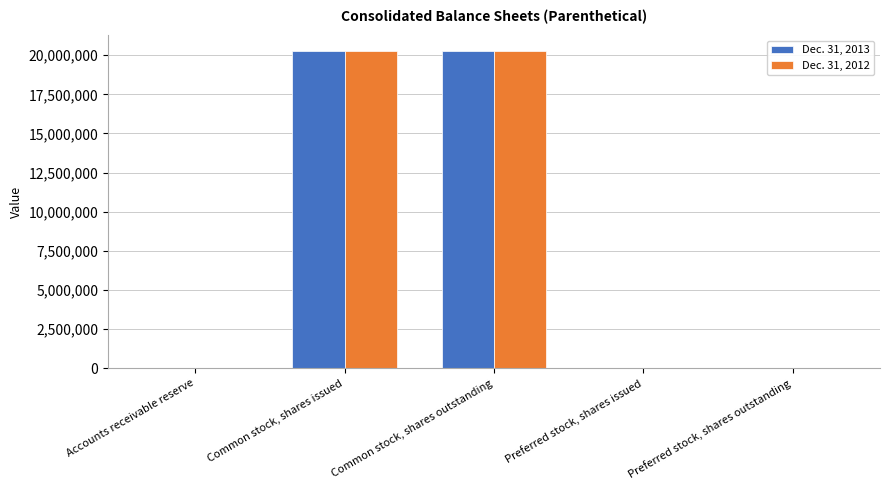

Is it true that Dec. 31, 2012 equals 4370186 at Common stock, shares issued?

False